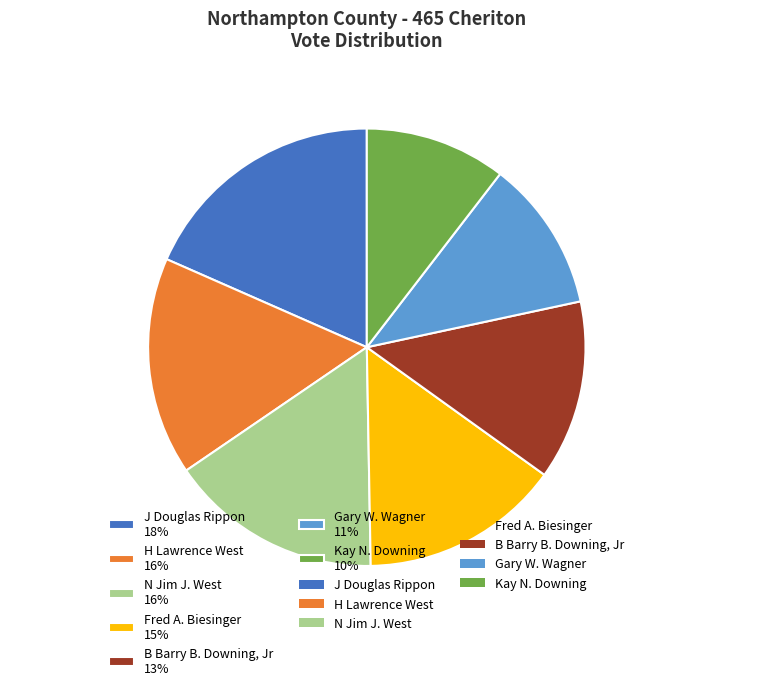

Does any single category account for the majority?

No